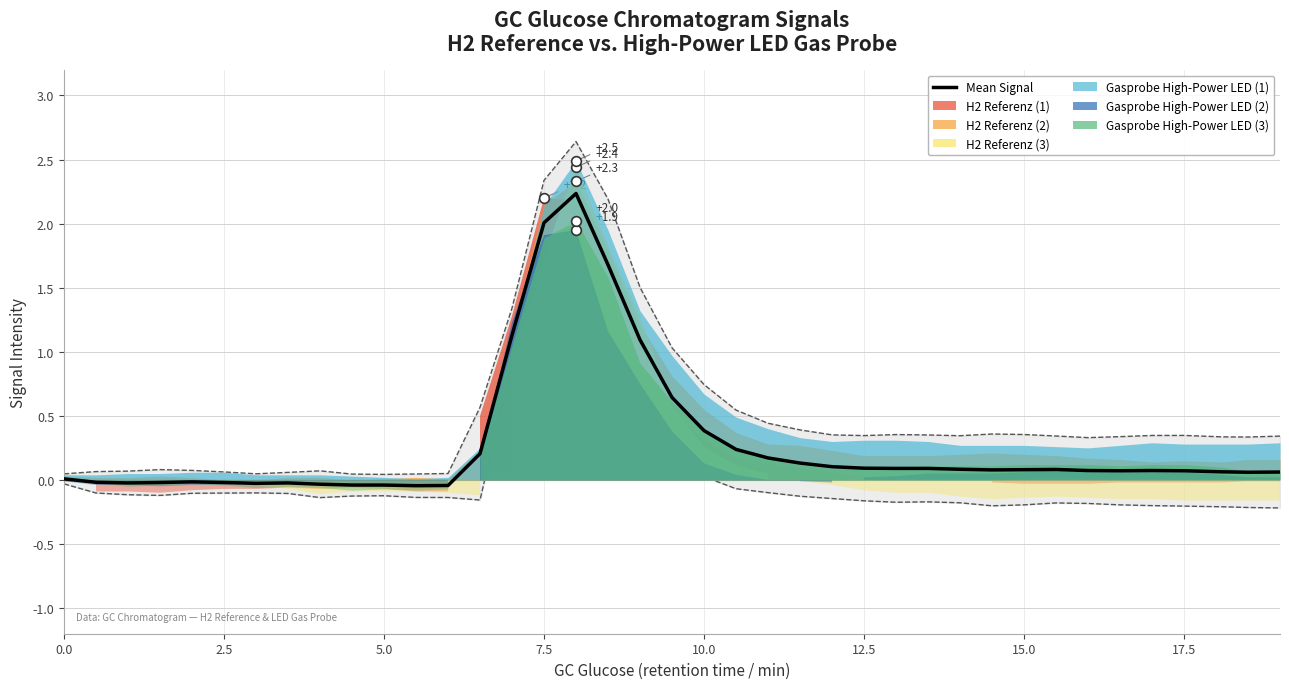

The Mean Signal series shows 2.8 at 7.5. True or false?

False